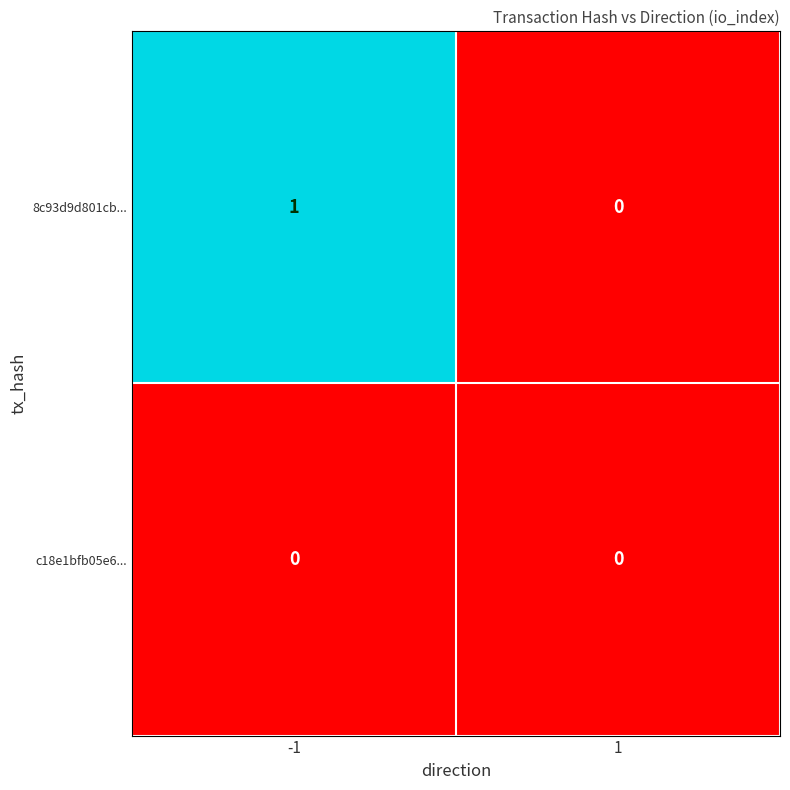

Rank the series by their maximum value, from highest to lowest.

8c93d9d801cb..., c18e1bfb05e6...